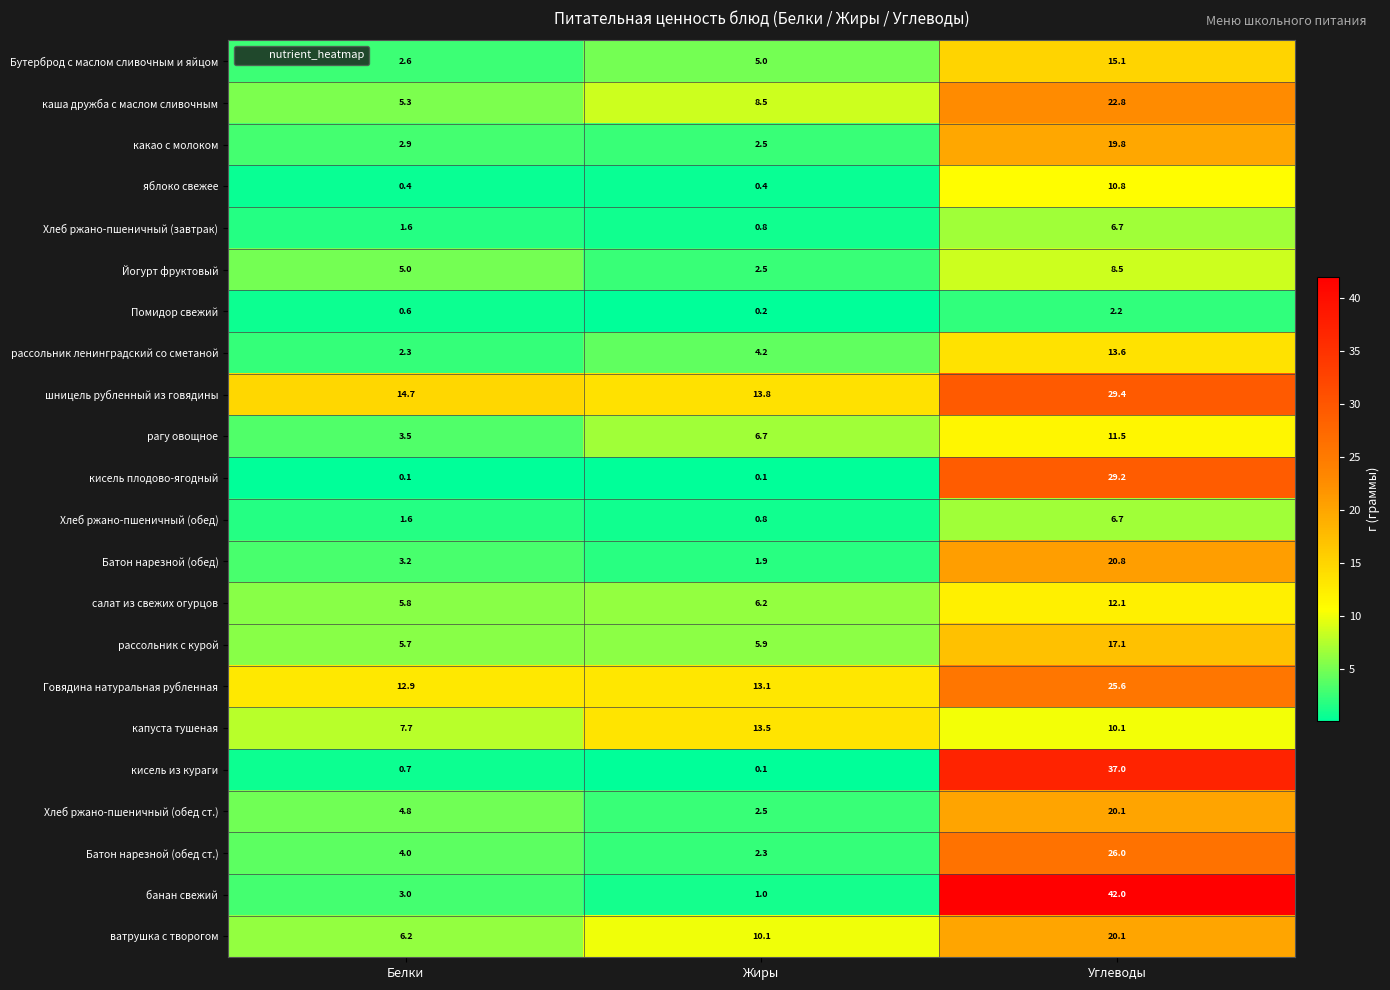

What is the approximate value of кисель из кураги at Белки?

0.7